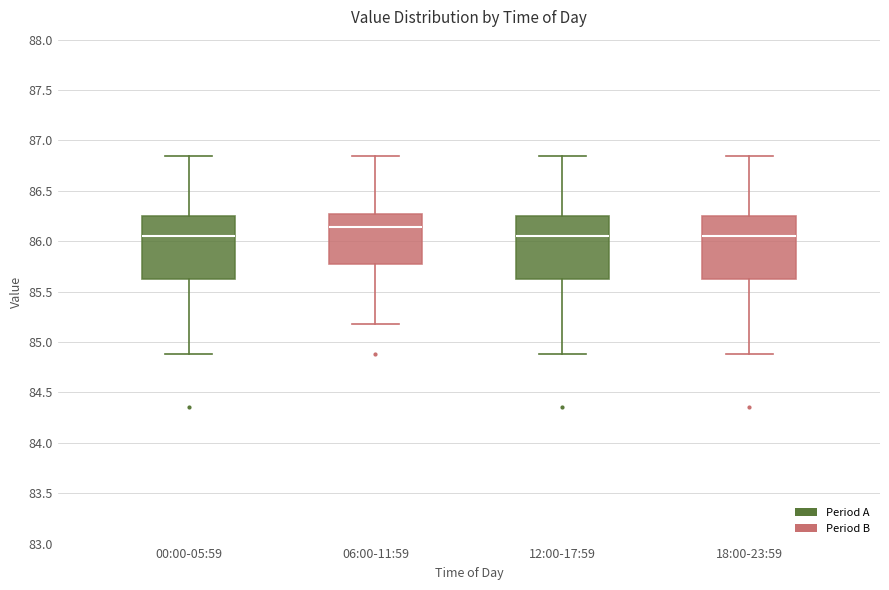

Reading left to right, read every box against the y-axis: the position of its median line, the range the box covers, and the ends of its whiskers. The values are not printed on the chart, so give them approximately, as read against the axis.

00:00-05:59: median 86.05, box 85.60 to 86.25, whiskers 84.90 to 86.85
06:00-11:59: median 86.15, box 85.75 to 86.25, whiskers 85.20 to 86.85
12:00-17:59: median 86.05, box 85.60 to 86.25, whiskers 84.90 to 86.85
18:00-23:59: median 86.05, box 85.60 to 86.25, whiskers 84.90 to 86.85